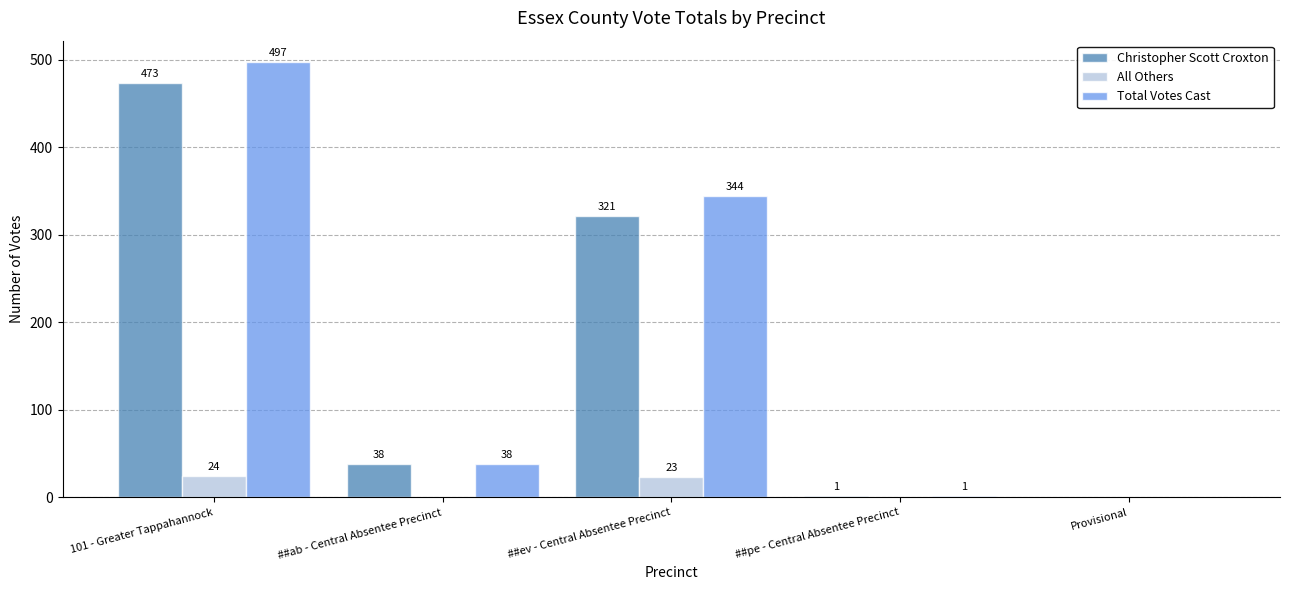

True or false: Total Votes Cast has a value of 38 at ##ab - Central Absentee Precinct.

True